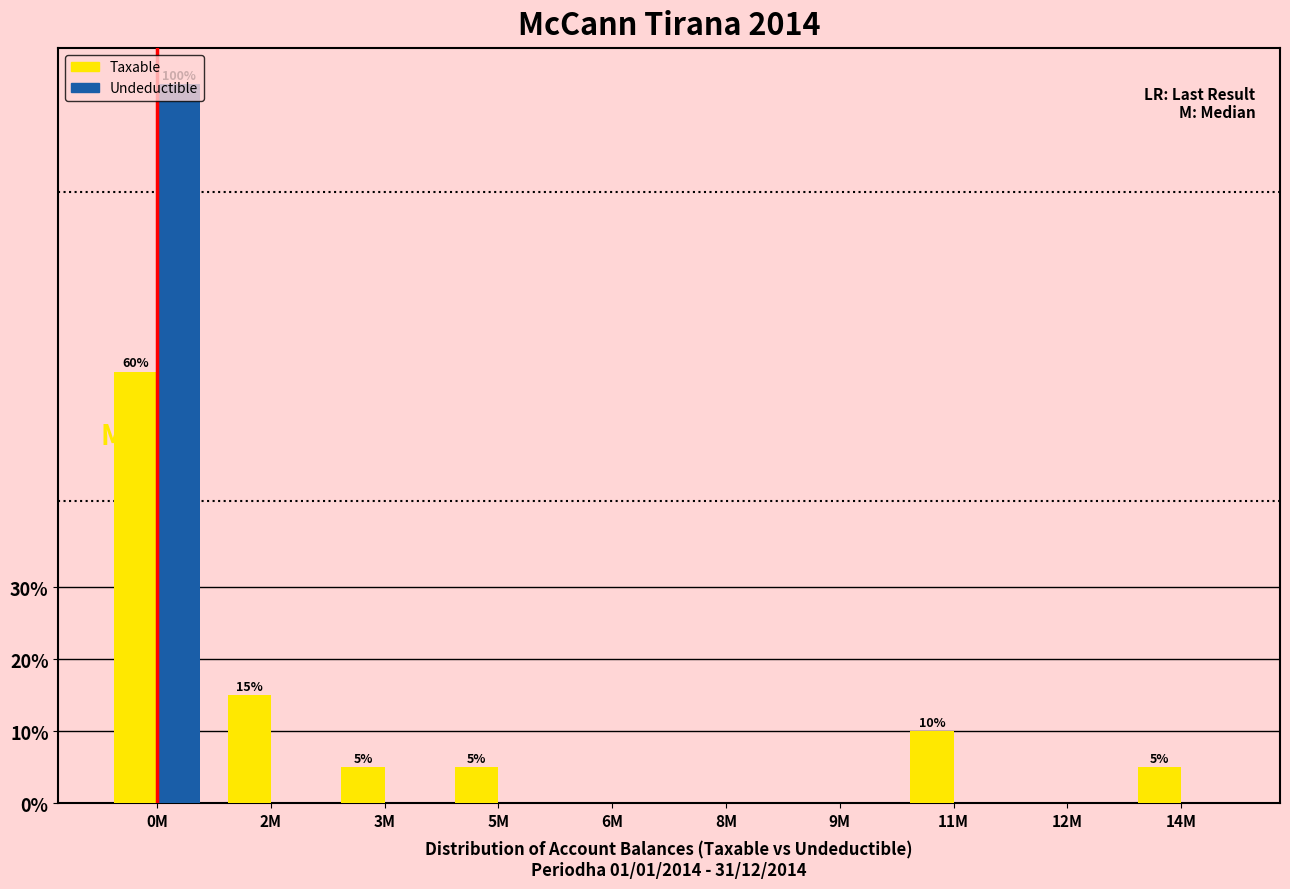

True or false: Taxable has a value of 1 at 5M.

False